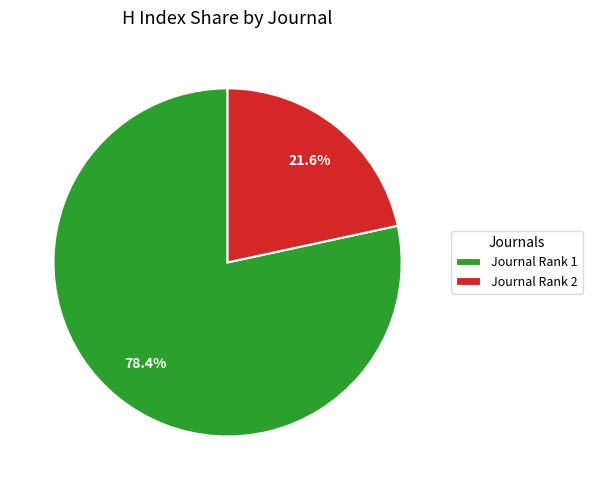

Rank the categories by value from lowest to highest.

Journal Rank 2, Journal Rank 1